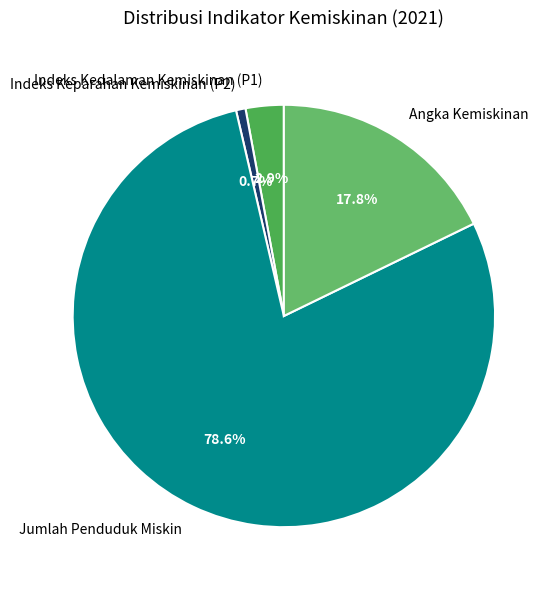

Is there any slice that represents more than half of the pie?

Yes